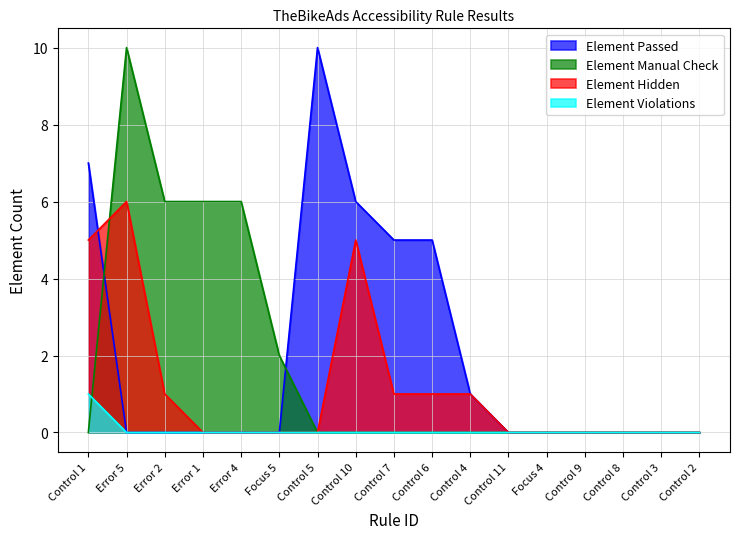

At which category does Element Passed reach its first local peak?

Control 5